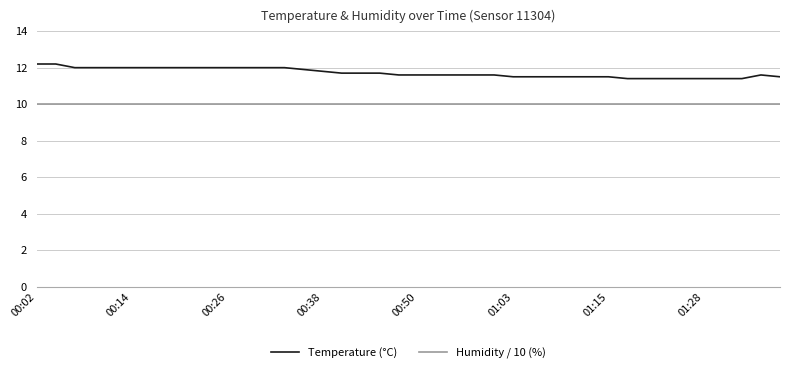

What is the average value of the Temperature (°C) series?

11.7